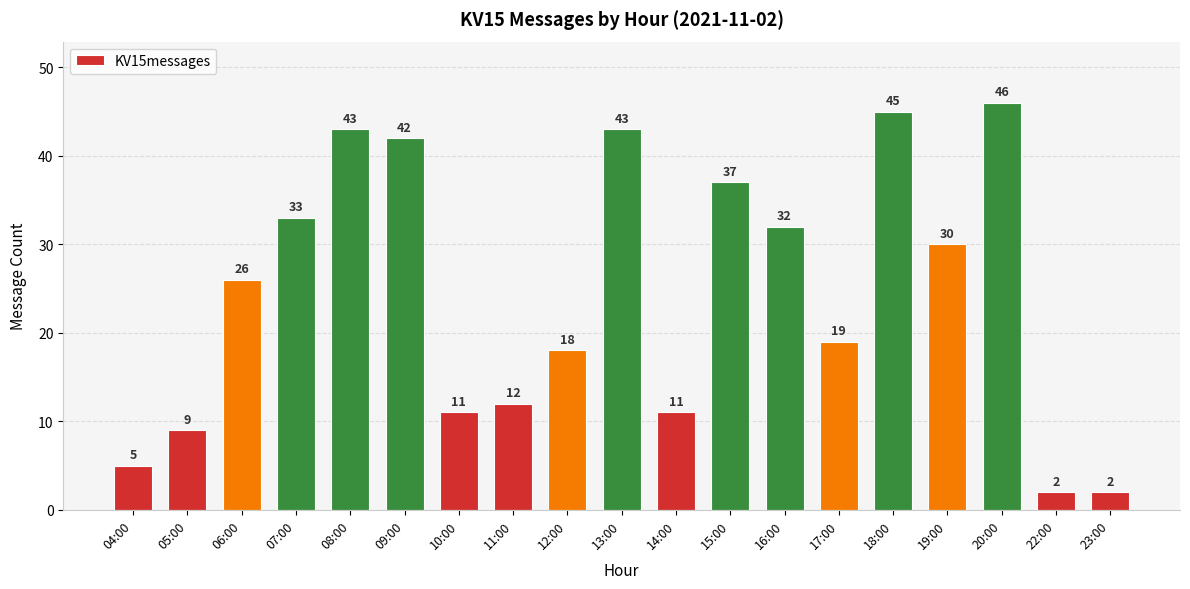

Reading left to right, transcribe all the data shown in this chart.

5	9	26	33	43	42	11	12	18	43	11	37	32	19	45	30	46	2	2